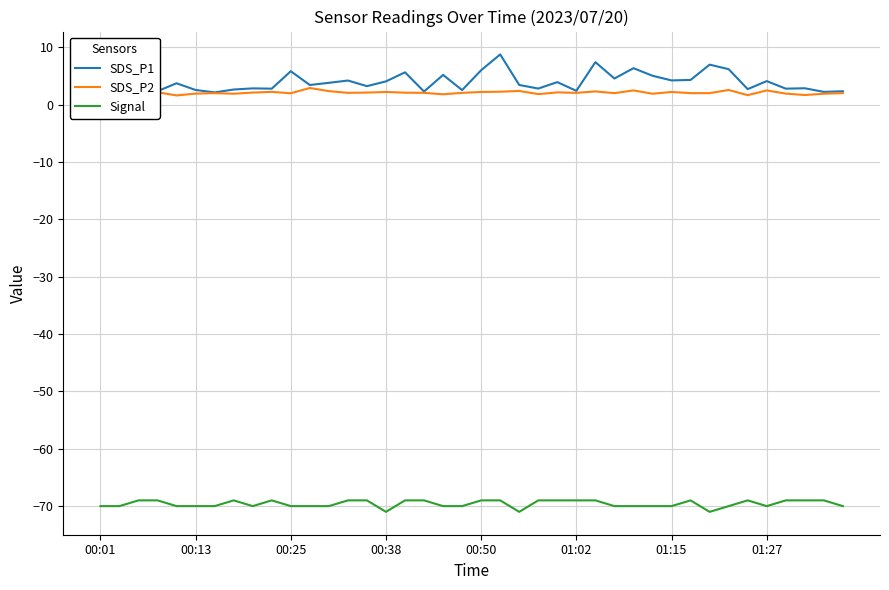

Rank the series by their maximum value, from lowest to highest.

Signal, SDS_P2, SDS_P1